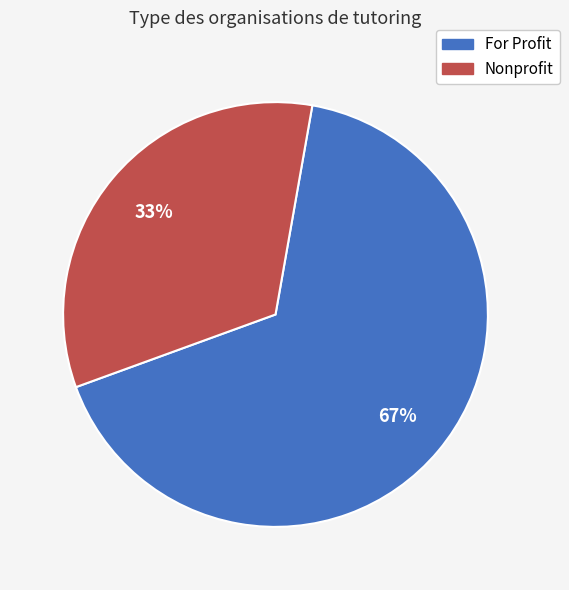

To the nearest percent, what is the average slice percentage?

50%